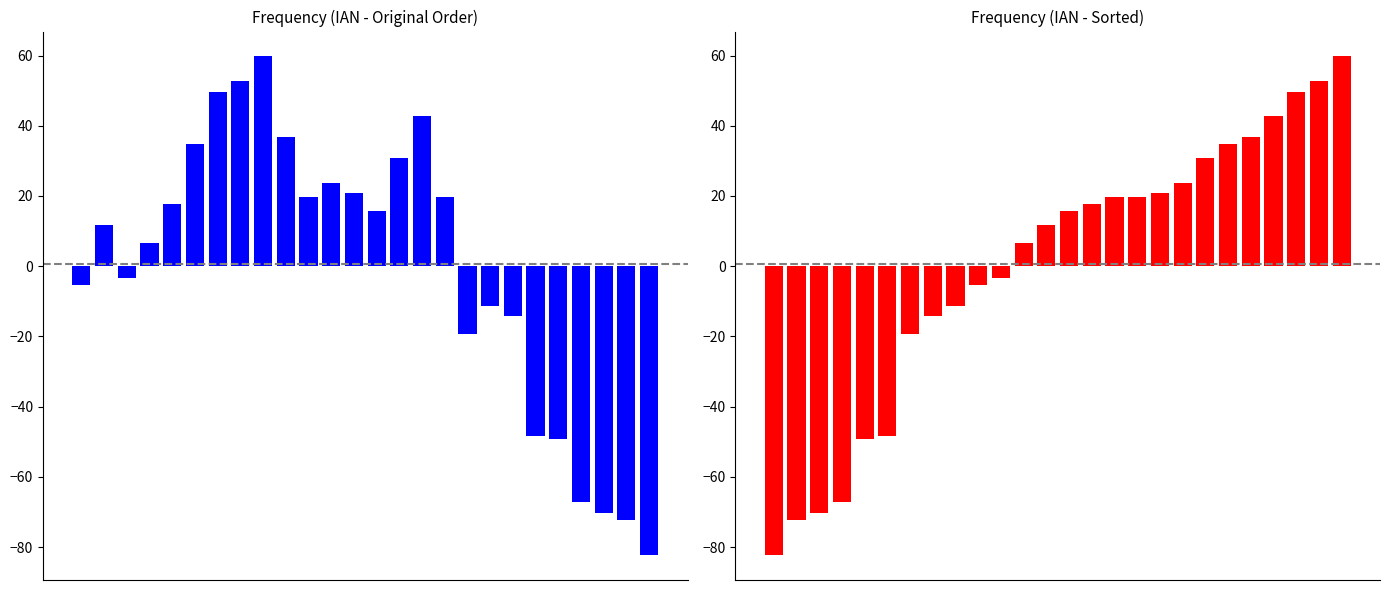

What is the difference between the Frequency (sorted) values at 5 and 21?

85.0